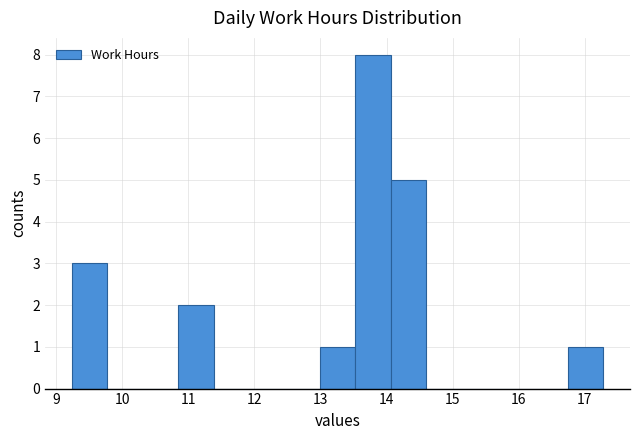

Reading left to right, transcribe this chart: for each bar, give the range it covers on the x-axis and its height. Neither the bar edges nor the heights are printed on the chart, so give them approximately, as read against the axes.

9.2 to 9.8: 3
9.8 to 10.3: 0
10.3 to 10.8: 0
10.8 to 11.4: 2
11.4 to 11.9: 0
11.9 to 12.5: 0
12.5 to 13.0: 0
13.0 to 13.5: 1
13.5 to 14.1: 8
14.1 to 14.6: 5
14.6 to 15.1: 0
15.1 to 15.7: 0
15.7 to 16.2: 0
16.2 to 16.7: 0
16.7 to 17.3: 1